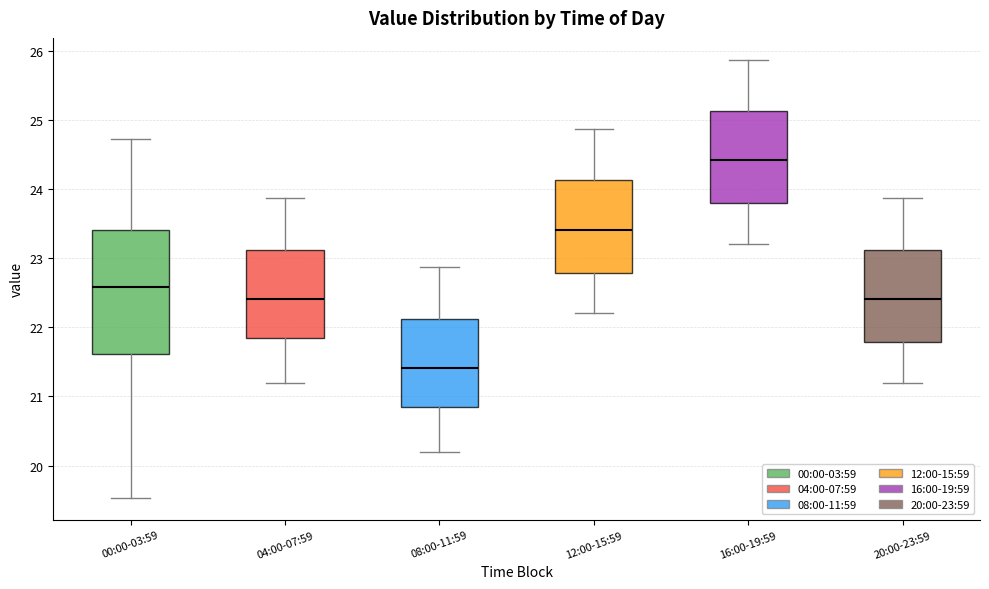

Reading left to right, read every box against the y-axis: the position of its median line, the range the box covers, and the ends of its whiskers. The values are not printed on the chart, so give them approximately, as read against the axis.

00:00-03:59: median 22.6, box 21.6 to 23.4, whiskers 19.5 to 24.7
04:00-07:59: median 22.4, box 21.9 to 23.1, whiskers 21.2 to 23.9
08:00-11:59: median 21.4, box 20.9 to 22.1, whiskers 20.2 to 22.9
12:00-15:59: median 23.4, box 22.8 to 24.1, whiskers 22.2 to 24.9
16:00-19:59: median 24.4, box 23.8 to 25.1, whiskers 23.2 to 25.9
20:00-23:59: median 22.4, box 21.8 to 23.1, whiskers 21.2 to 23.9